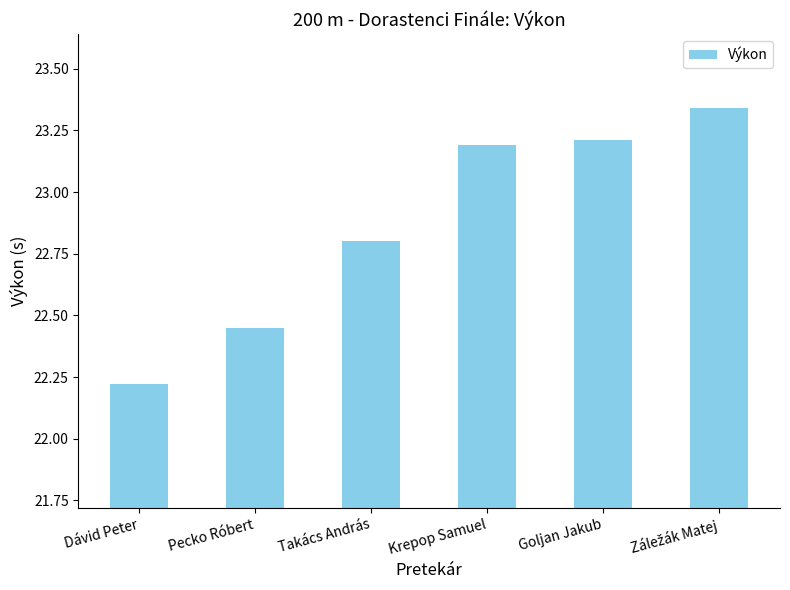

The value at Goljan Jakub is 35.1. True or false?

False